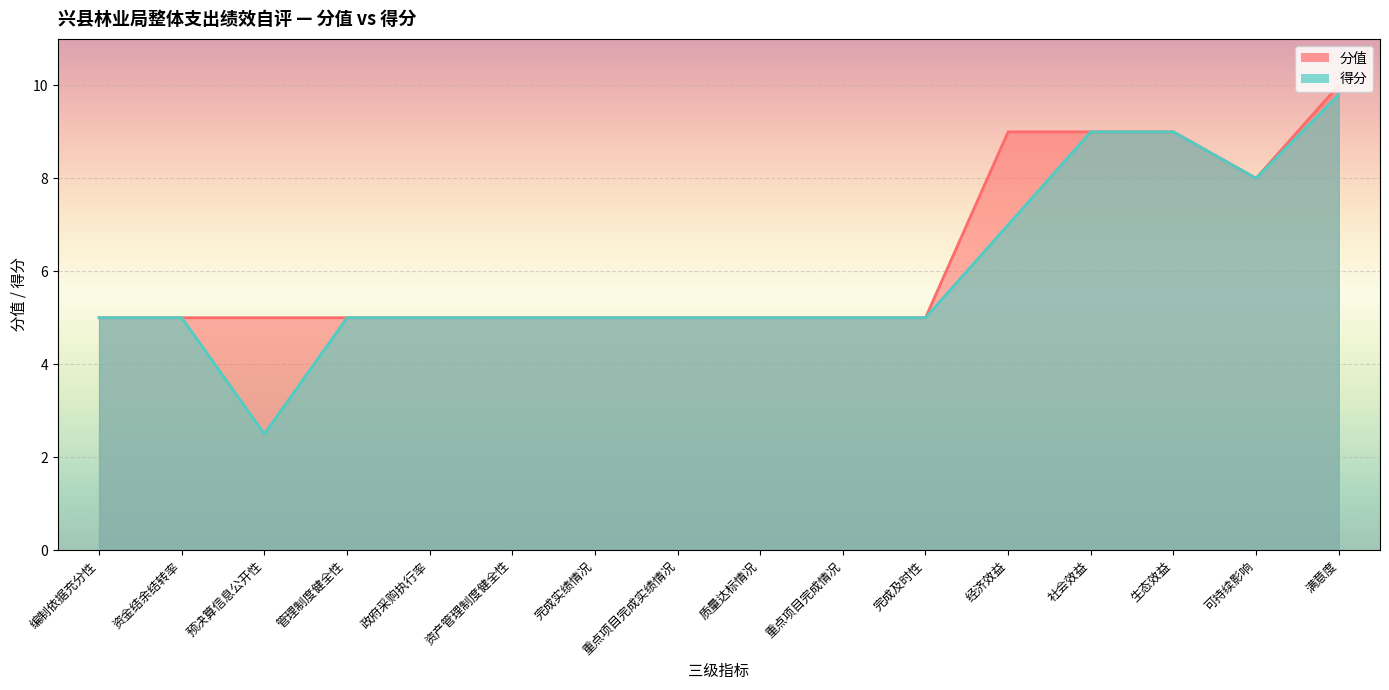

What is the sum of the 得分 values at 经济效益 and 管理制度健全性?

12.0